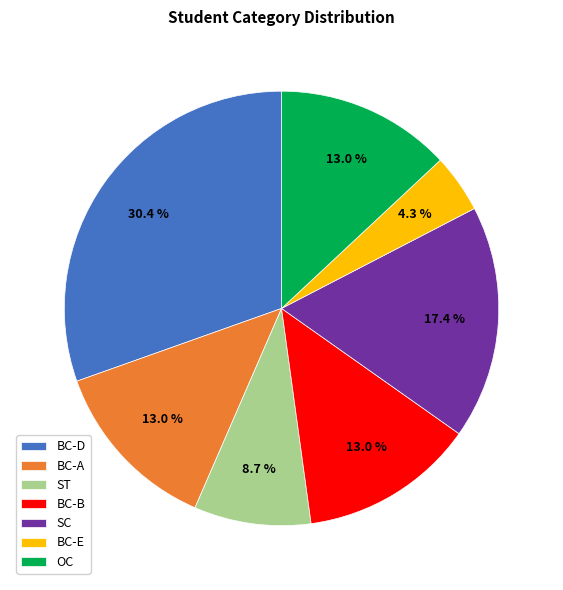

How many slices are in this pie chart?

7